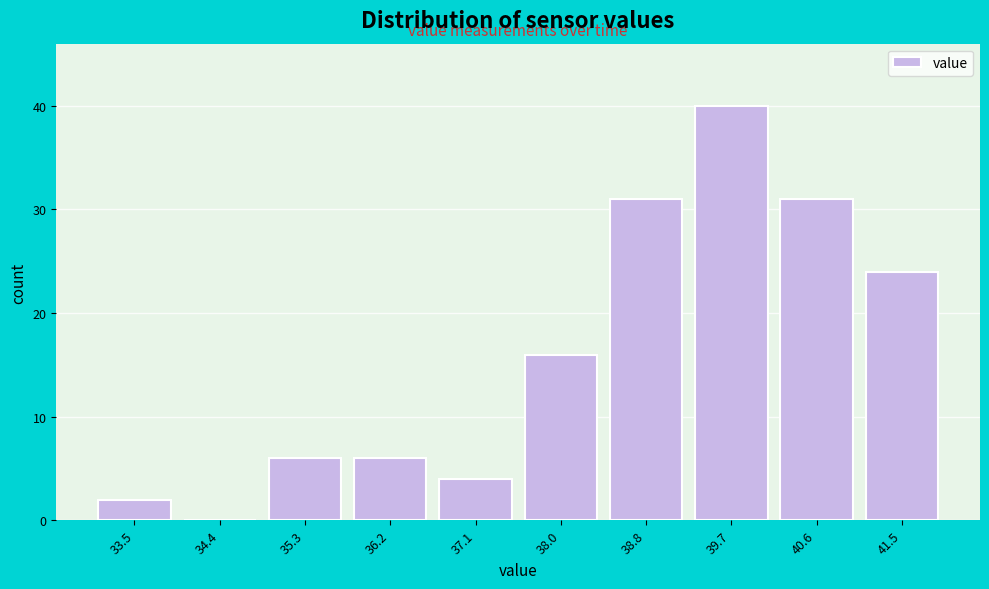

Reading left to right, list all the values displayed in this chart.

33.5=2	34.4=0	35.3=6	36.2=6	37.1=4	38.0=16	38.8=31	39.7=40	40.6=31	41.5=24